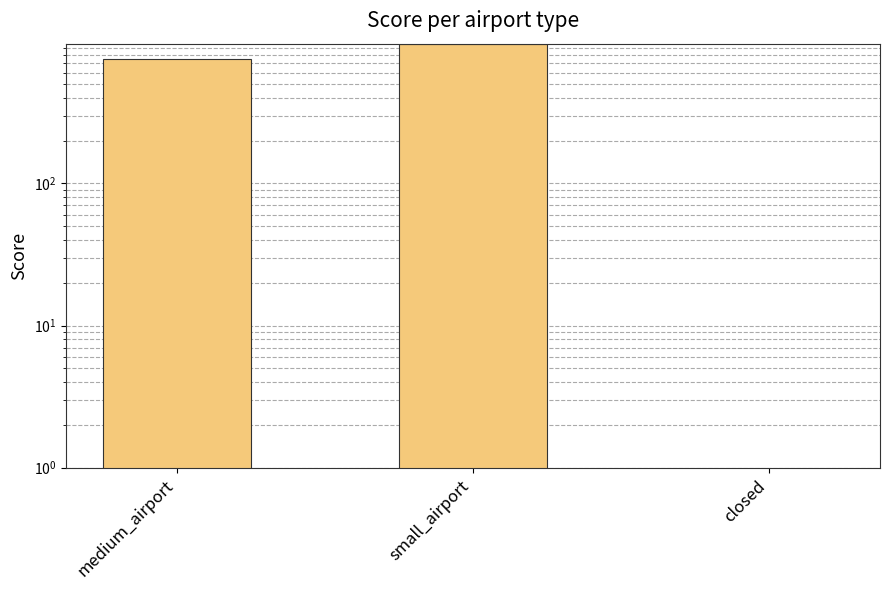

What is the average value?

567